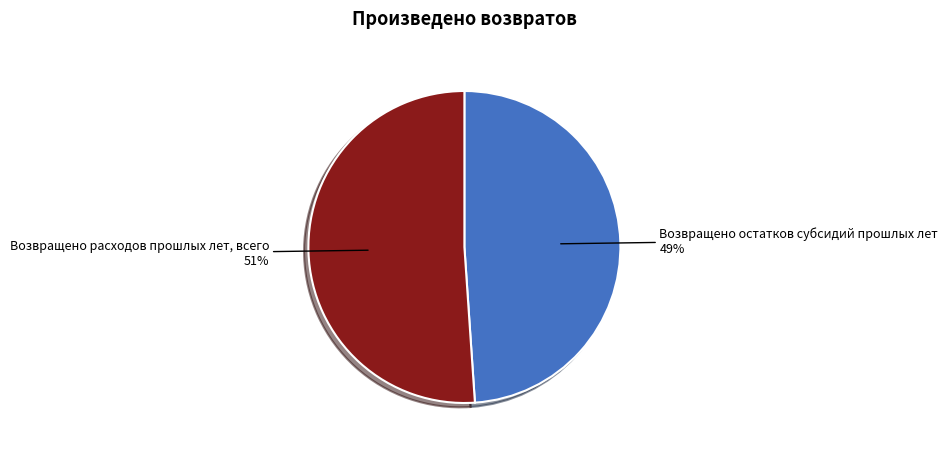

True or false: Возвращено остатков субсидий прошлых лет accounts for 49% of the total.

True